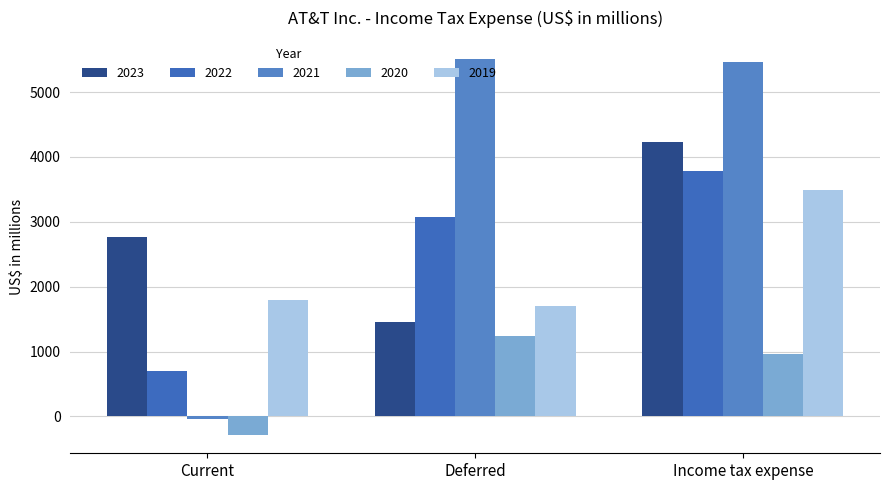

At which label does 2020 reach its minimum?

Current